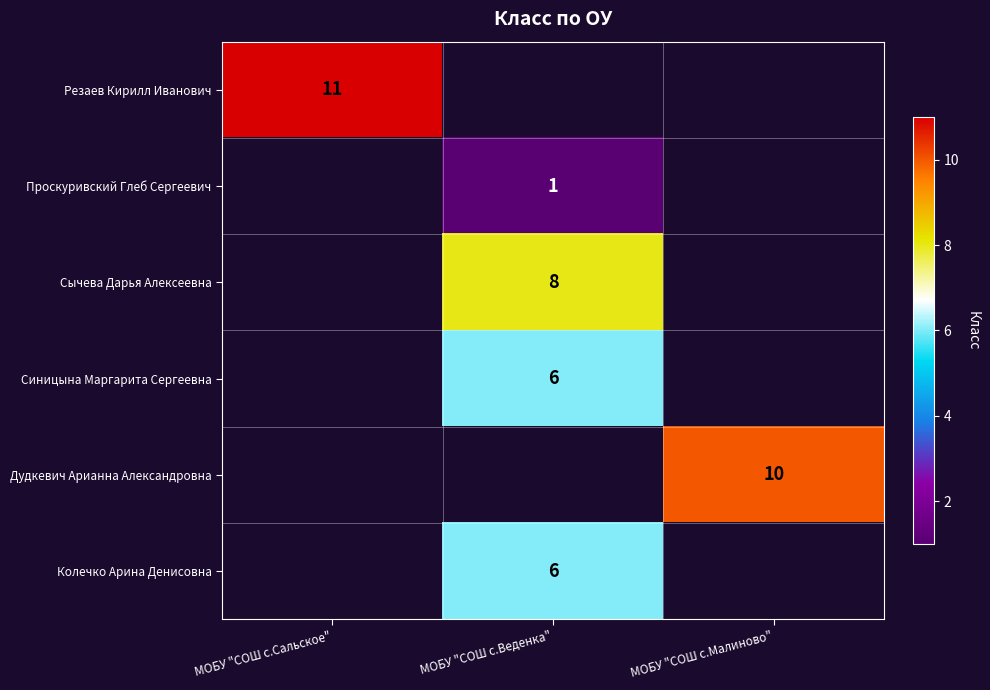

At how many categories does at least one series exceed 7?

3